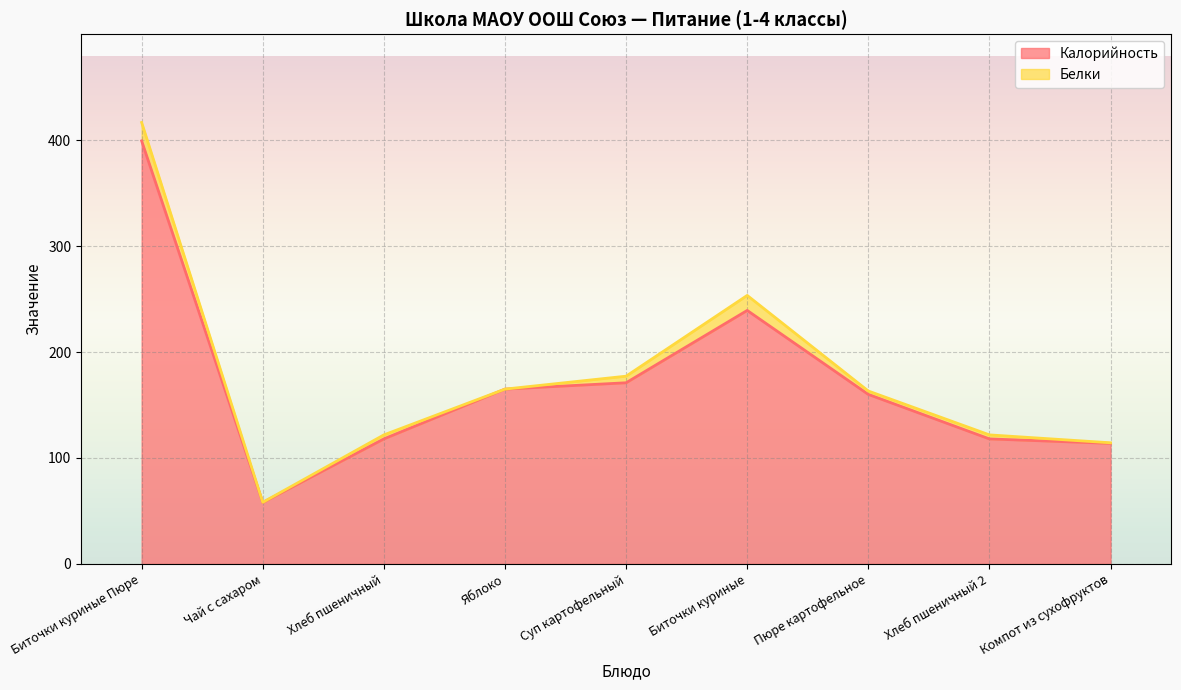

How many interior local peaks (higher than both neighbors) does the data have?

1